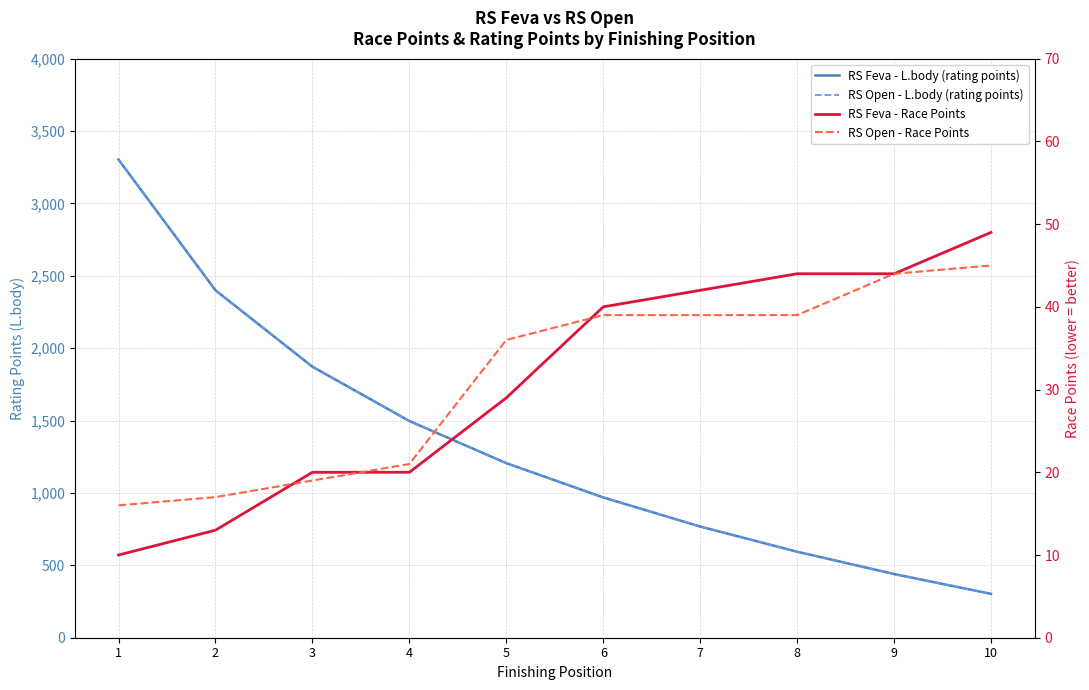

Is this an area chart (filled region under the line)?

No